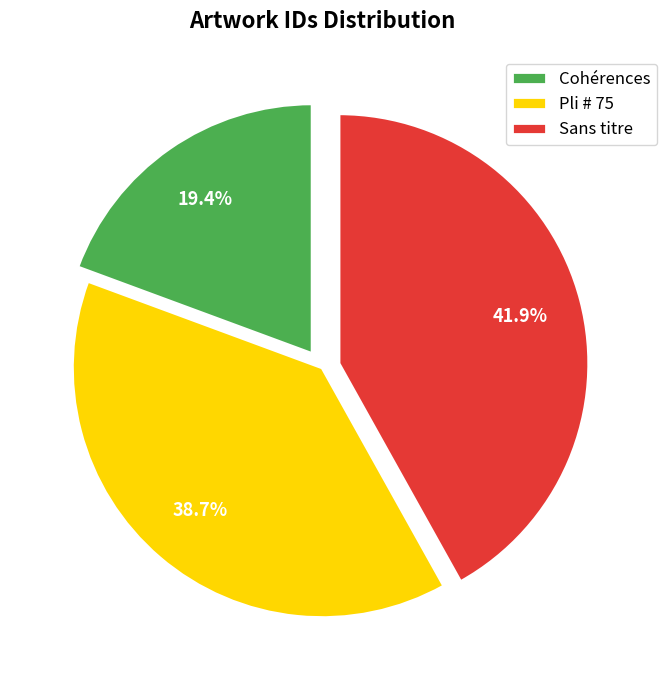

Is Sans titre the majority of the pie?

No